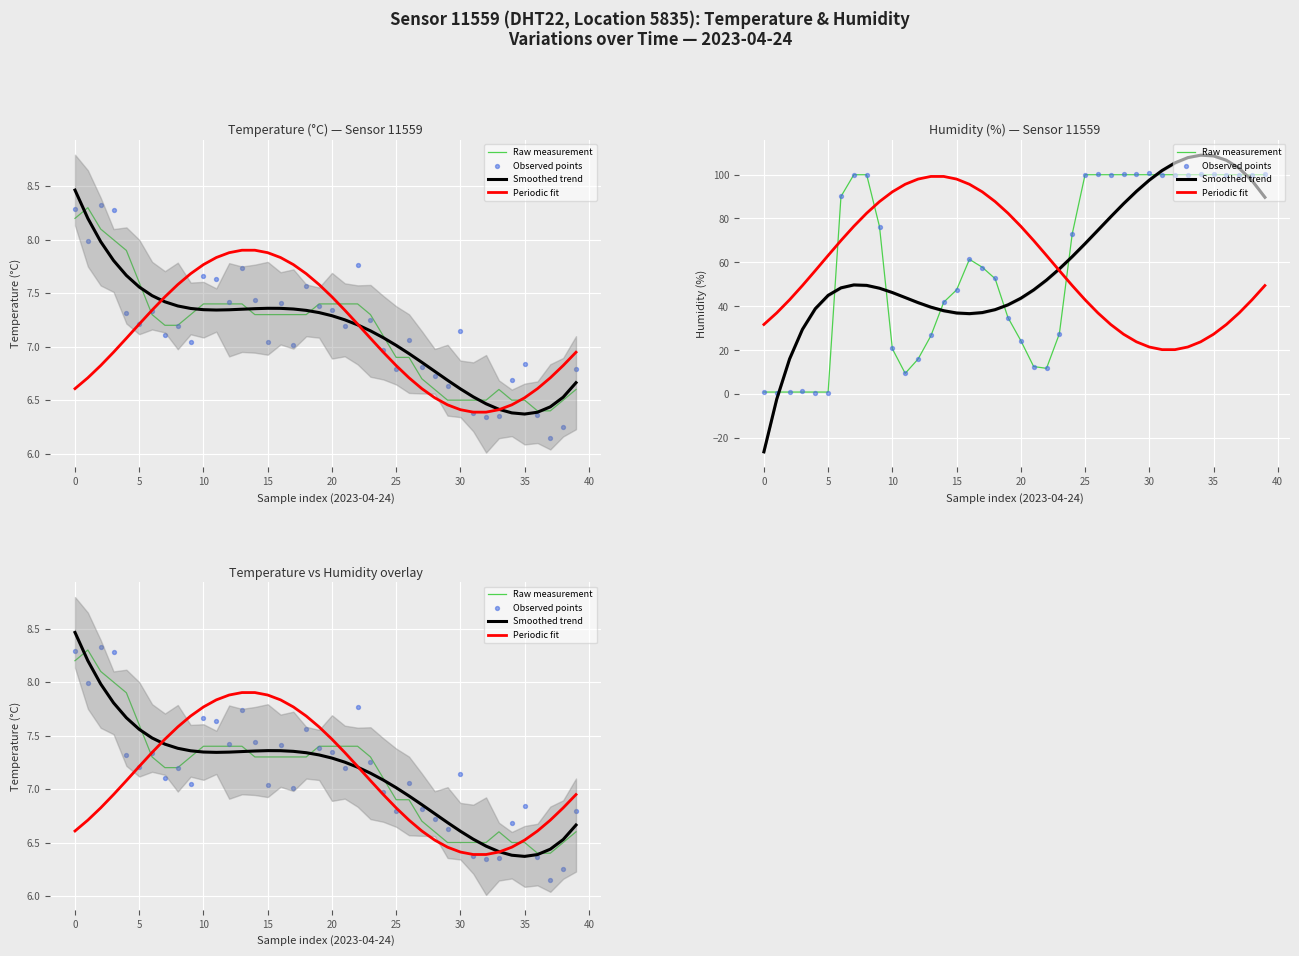

Which series has the largest Y range (max minus min)?

Observed points